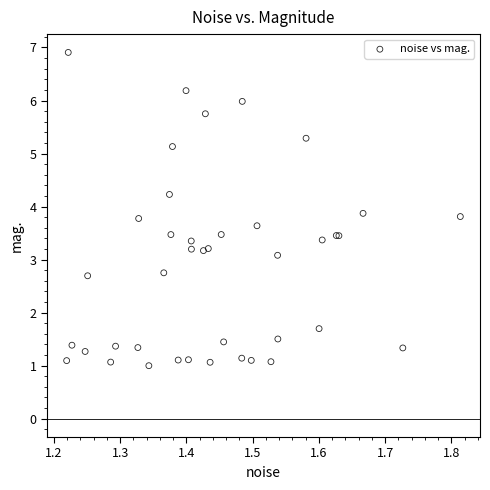

What Y value in the scatter plot is closest to 3?

3.1